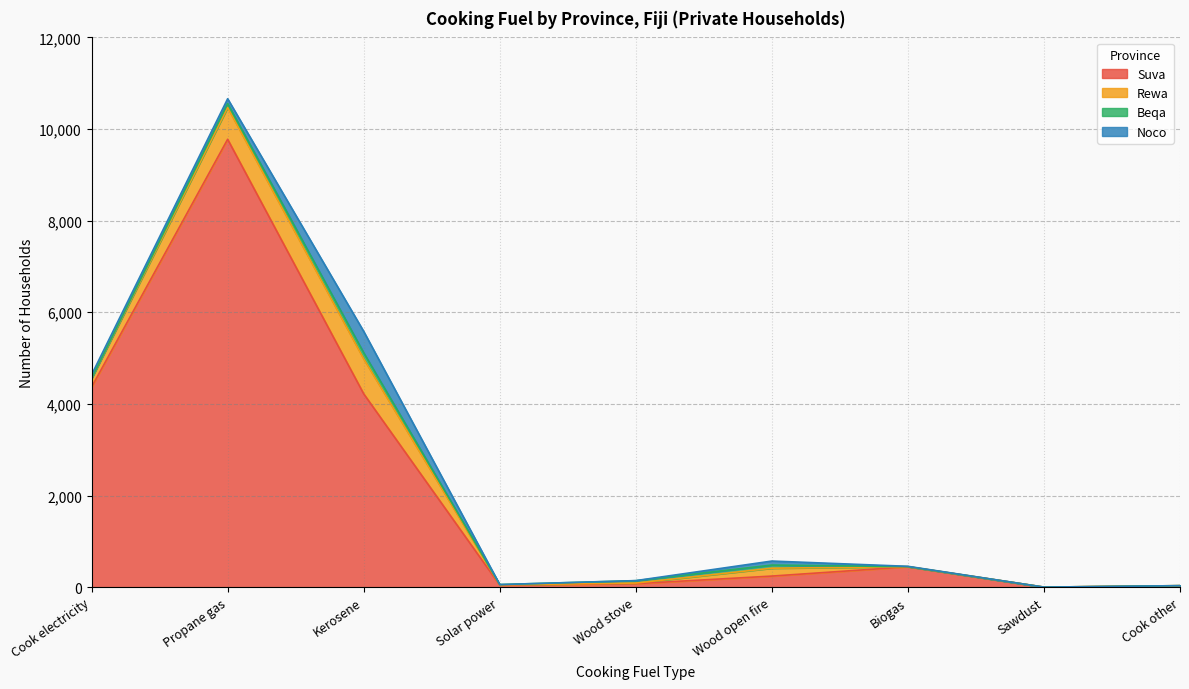

Is it true that Rewa equals 290 at Cook electricity?

False